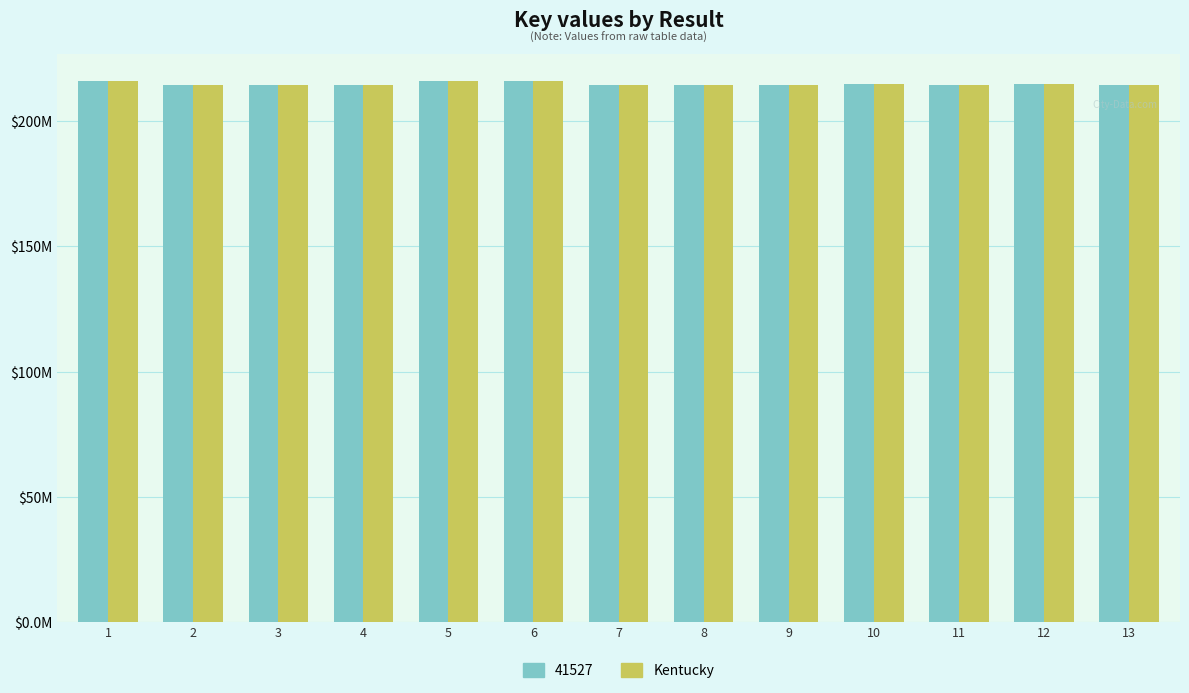

Are the bars horizontal?

No